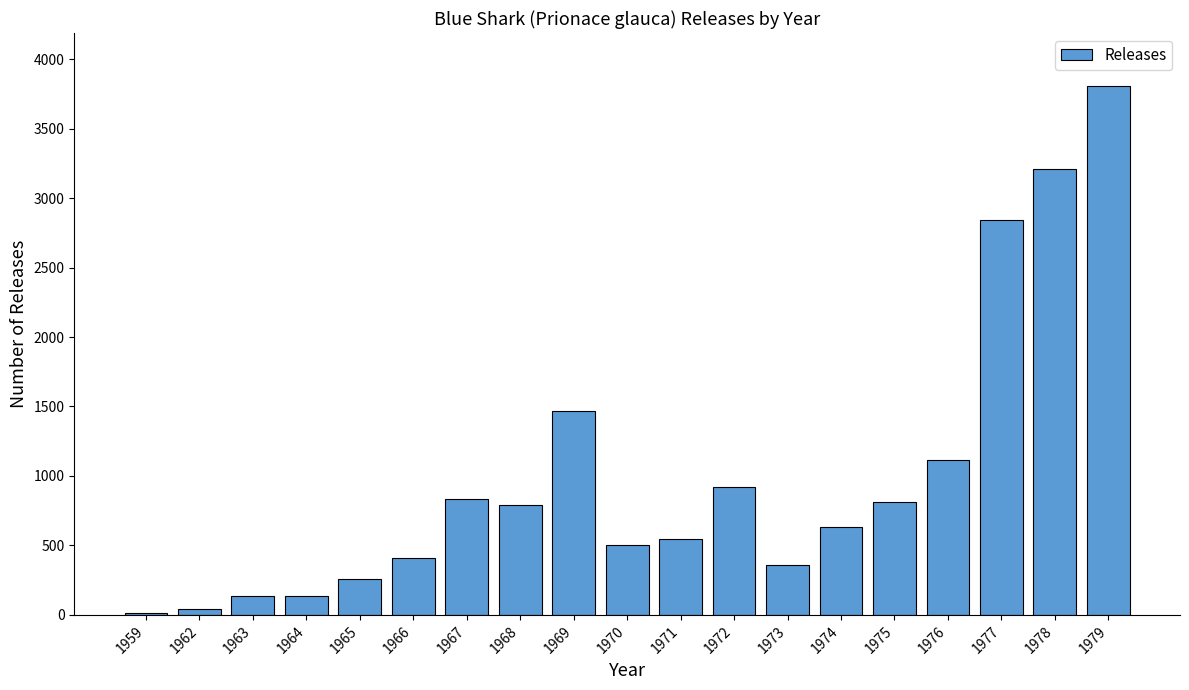

What is the greatest value displayed?

3807